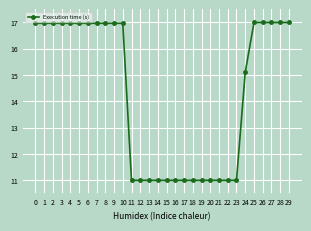

Reading left to right, what are all the values shown in this chart?

0=17.0	1=17.0	2=17.0	3=17.0	4=17.0	5=17.0	6=17.0	7=17.0	8=17.0	9=17.0	10=17.0	11=11.0	12=11.0	13=11.0	14=11.0	15=11.0	16=11.0	17=11.0	18=11.0	19=11.0	20=11.0	21=11.0	22=11.0	23=11.0	24=15.1	25=17.0	26=17.0	27=17.0	28=17.0	29=17.0